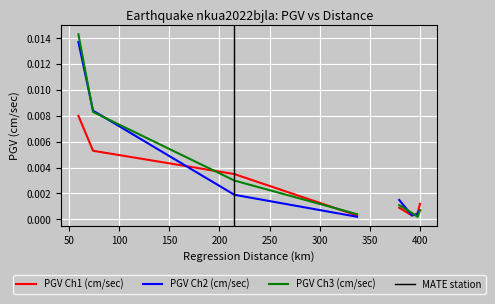

Is it true that PGV Ch2 (cm/sec) equals 0.0 at KEK?

True